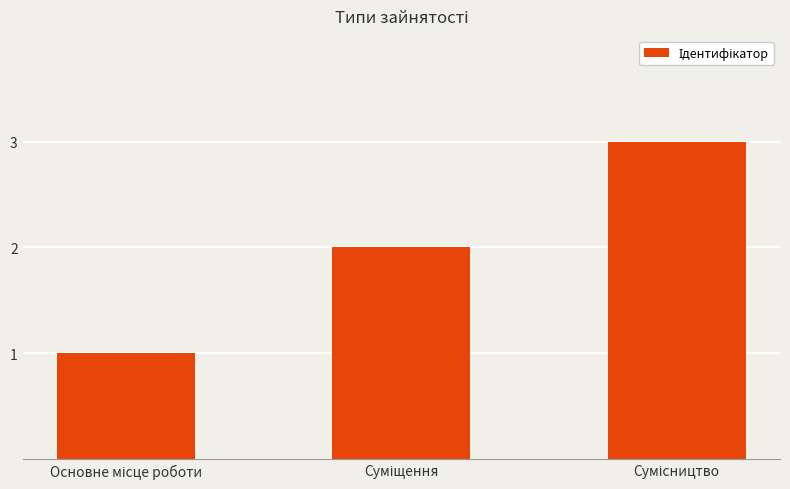

How many data points does each series have?

3